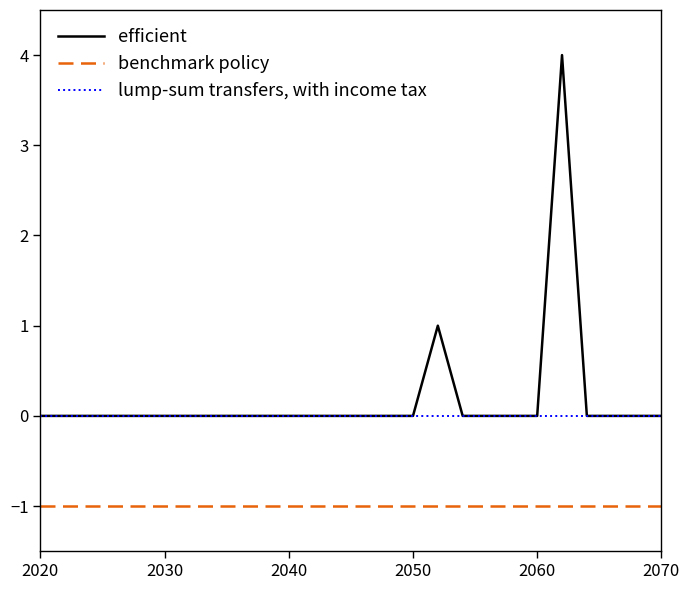

What is the maximum value shown in the chart?

4